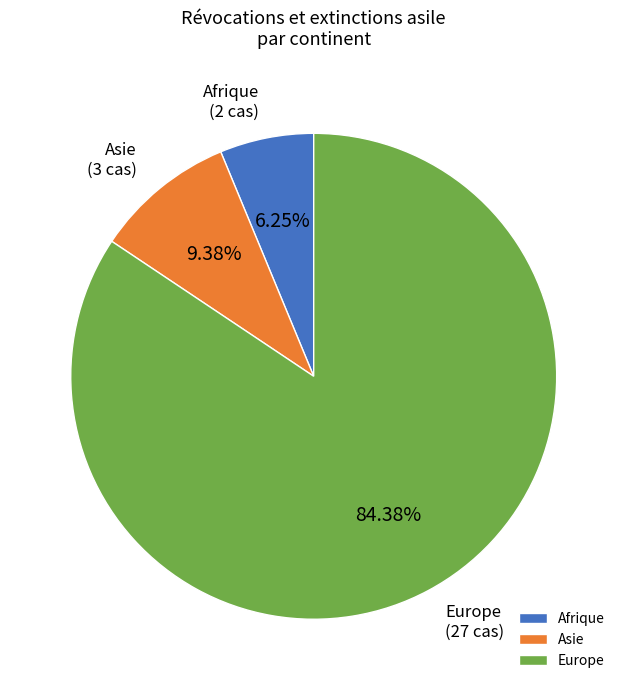

Combined, do Afrique and Europe account for over 50%?

Yes